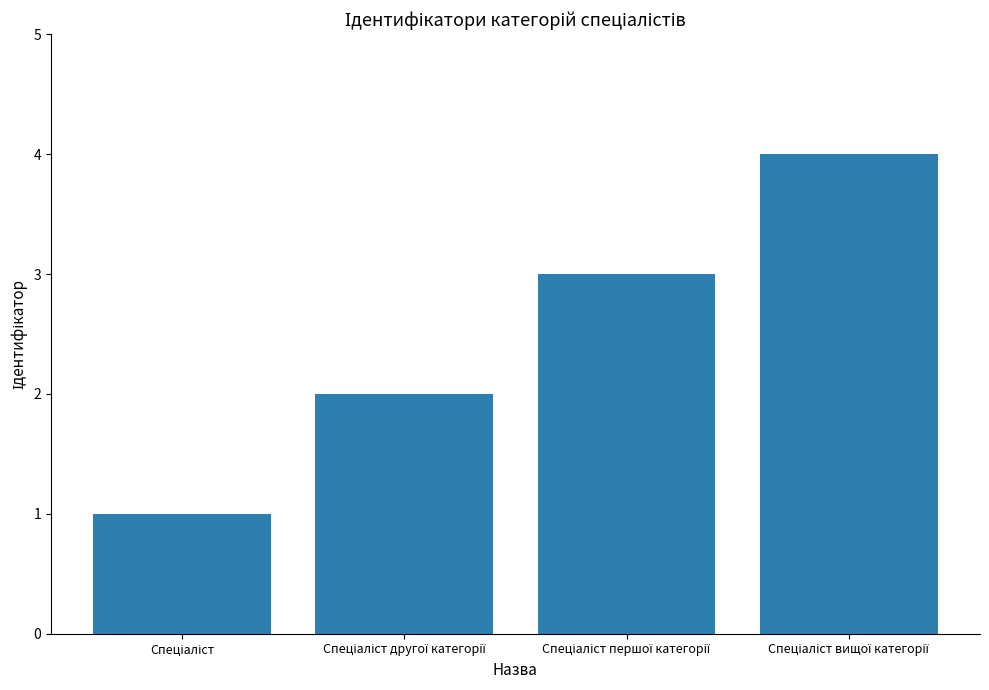

What is the greatest value displayed?

4